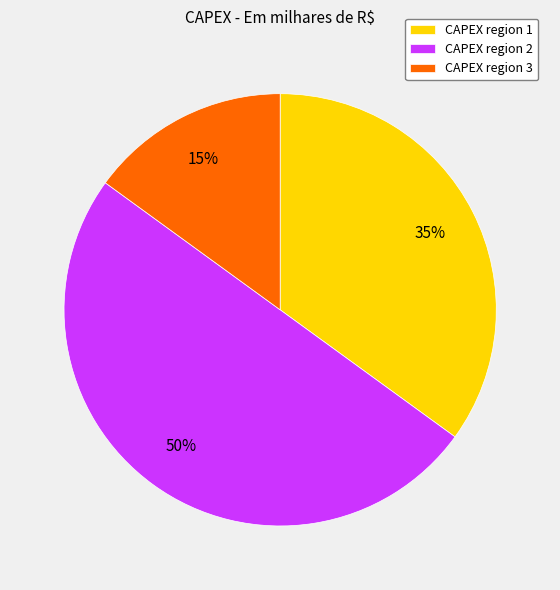

Do CAPEX region 2 and CAPEX region 1 together represent more than half of the pie?

Yes